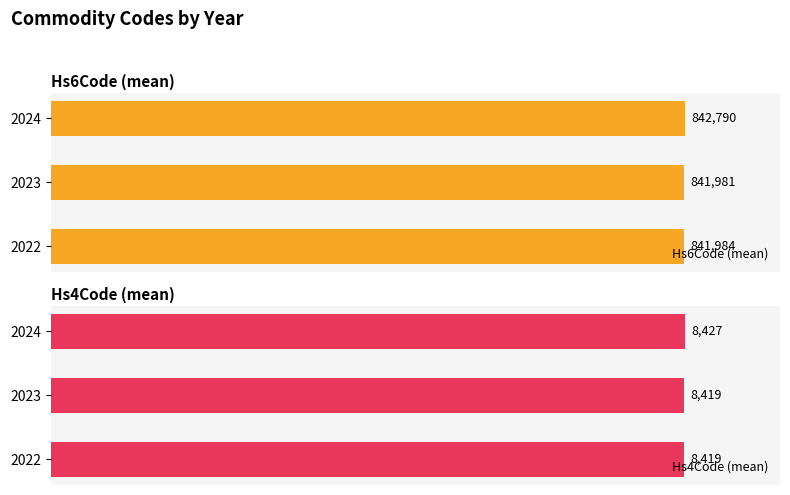

List the labels in order of Hs6Code (mean) value, smallest first.

2023, 2022, 2024